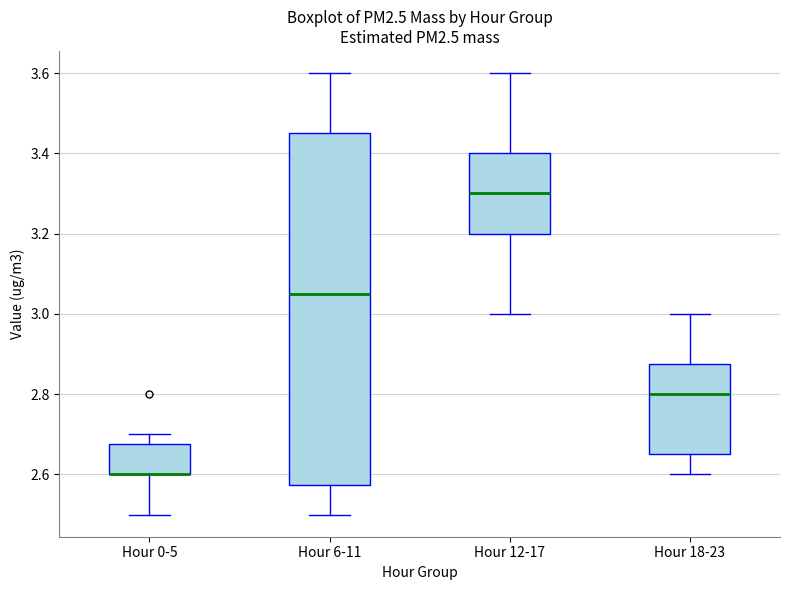

Comparing the boxes themselves (not the whiskers), which one is the tallest?

Hour 6-11